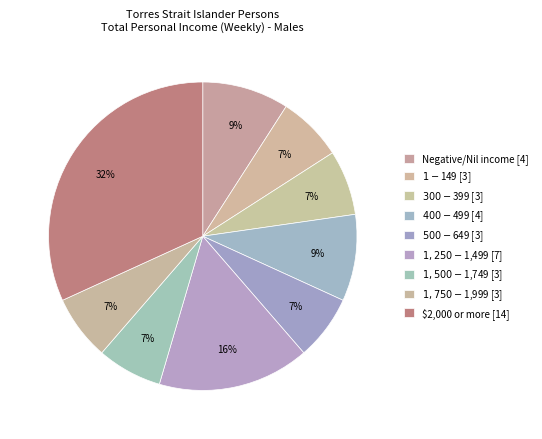

Rank the categories by value from lowest to highest.

$1-$149, $300-$399, $500-$649, $1,500-$1,749, $1,750-$1,999, Negative/Nil income, $400-$499, $1,250-$1,499, $2,000 or more